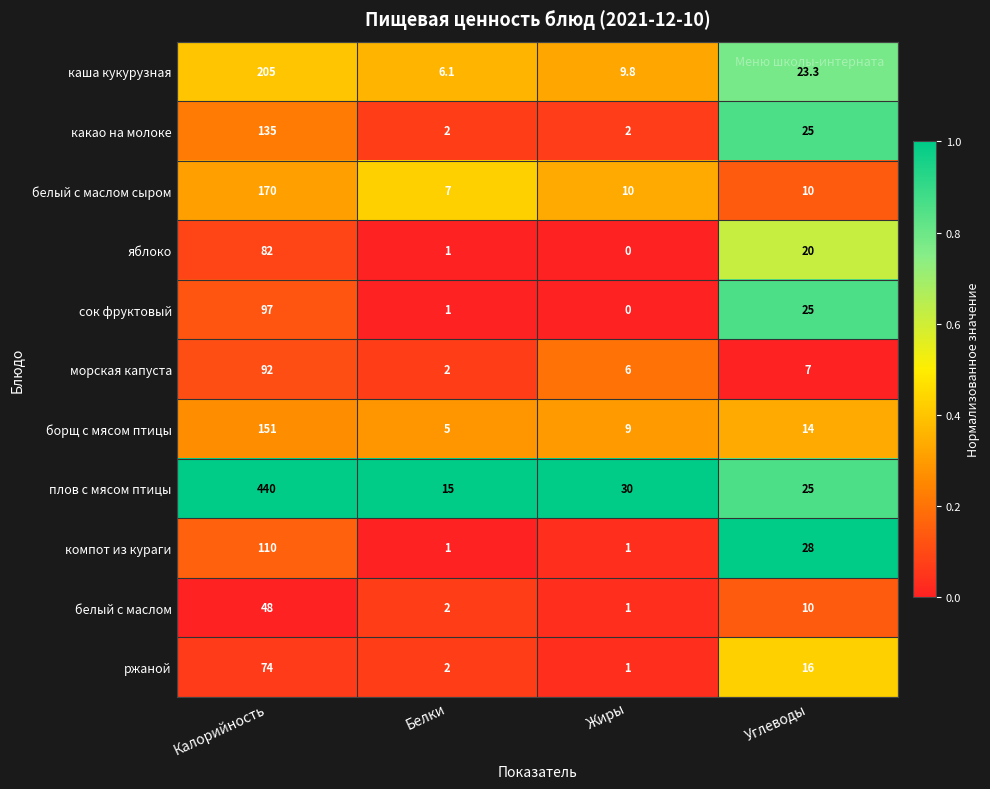

Is it true that какао на молоке equals 135.0 at Калорийность?

True